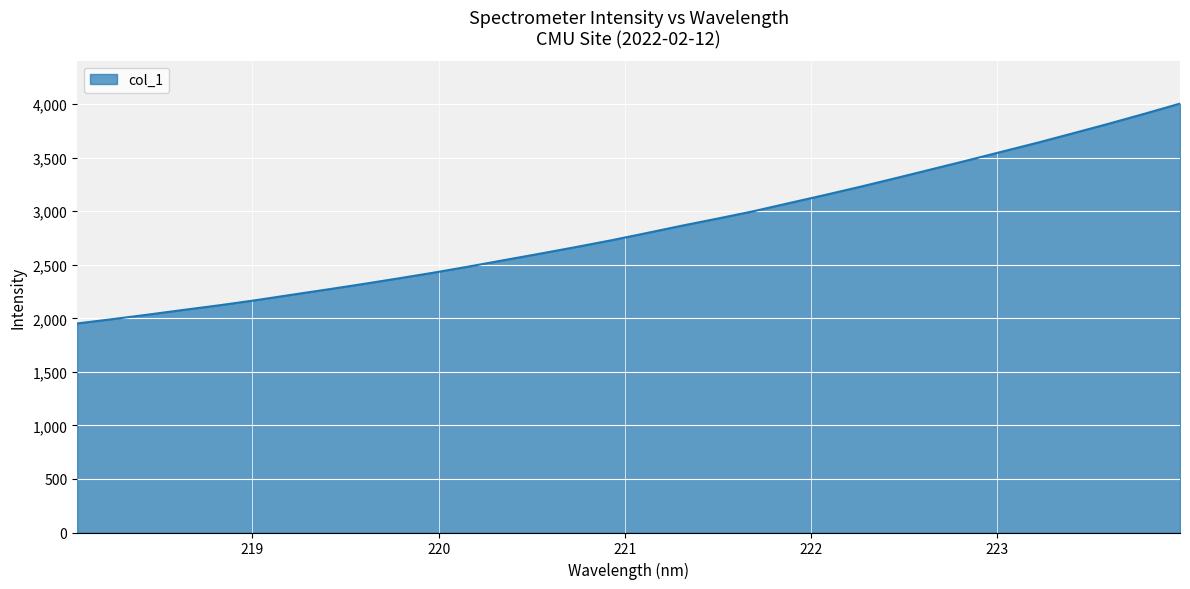

What is the greatest value displayed?

4005.2